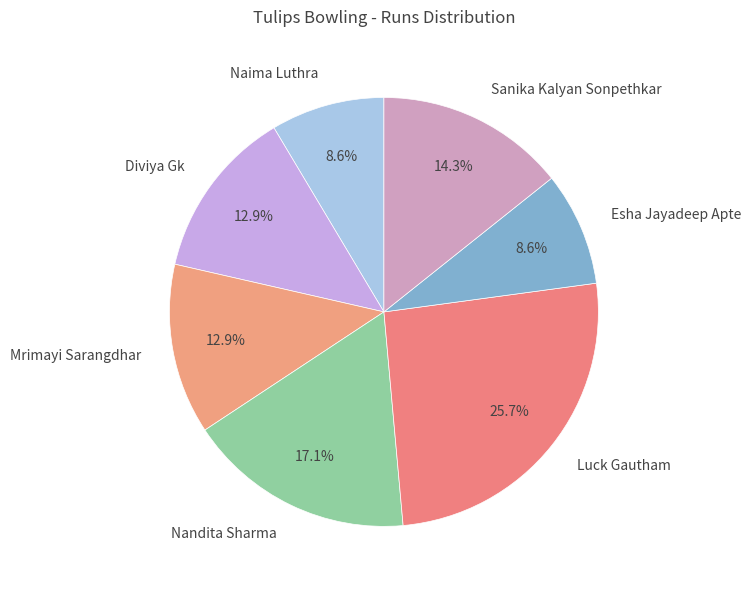

To the nearest percent, what portion does Mrimayi Sarangdhar represent?

13%